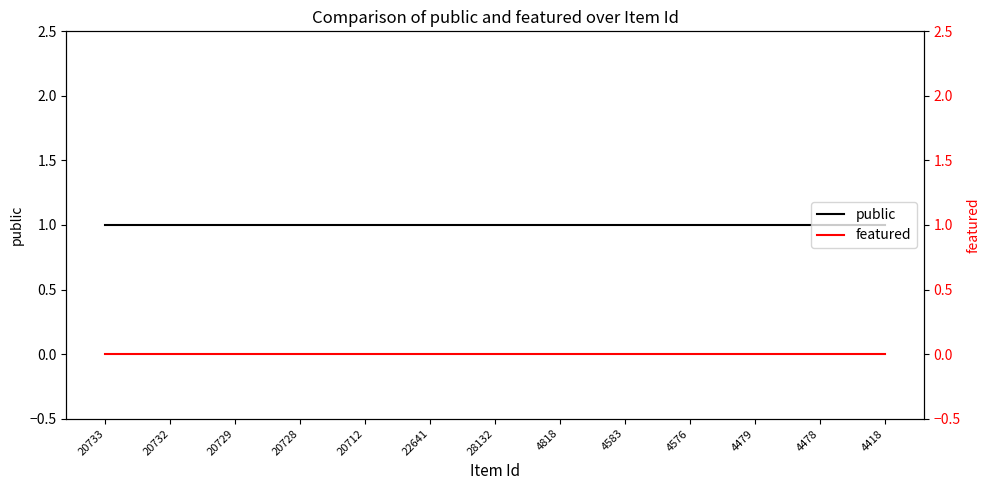

Reading left to right, extract all data points from this chart.

public: 20733=1	20732=1	20729=1	20728=1	20712=1	22641=1	28132=1	4818=1	4583=1	4576=1	4479=1	4478=1	4418=1
featured: 20733=0	20732=0	20729=0	20728=0	20712=0	22641=0	28132=0	4818=0	4583=0	4576=0	4479=0	4478=0	4418=0